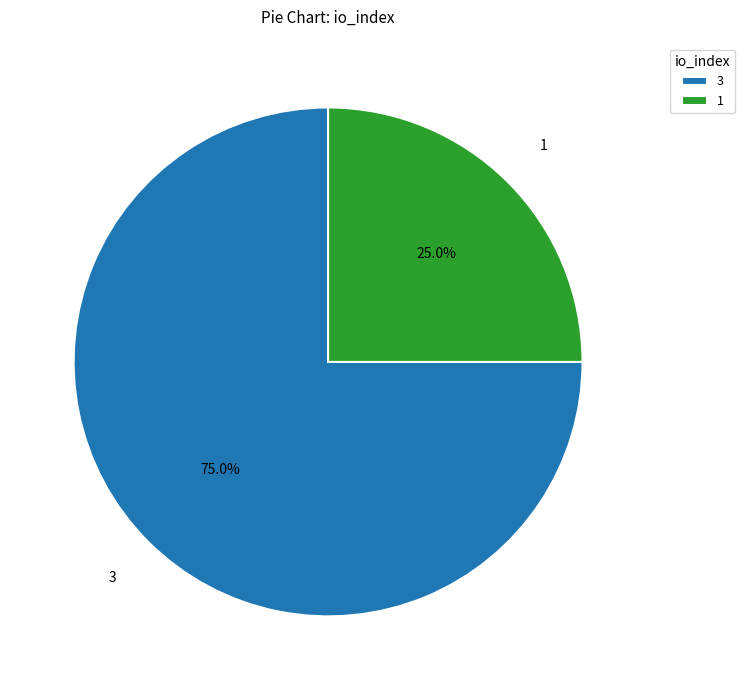

Which has a higher value, 1 or 3?

3